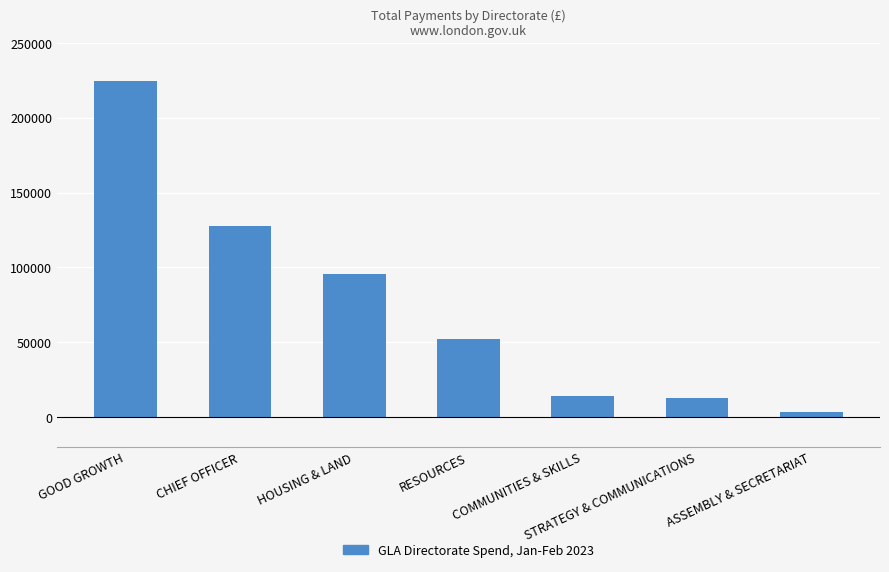

The chart shows a value of 127436.6 at CHIEF OFFICER. True or false?

True